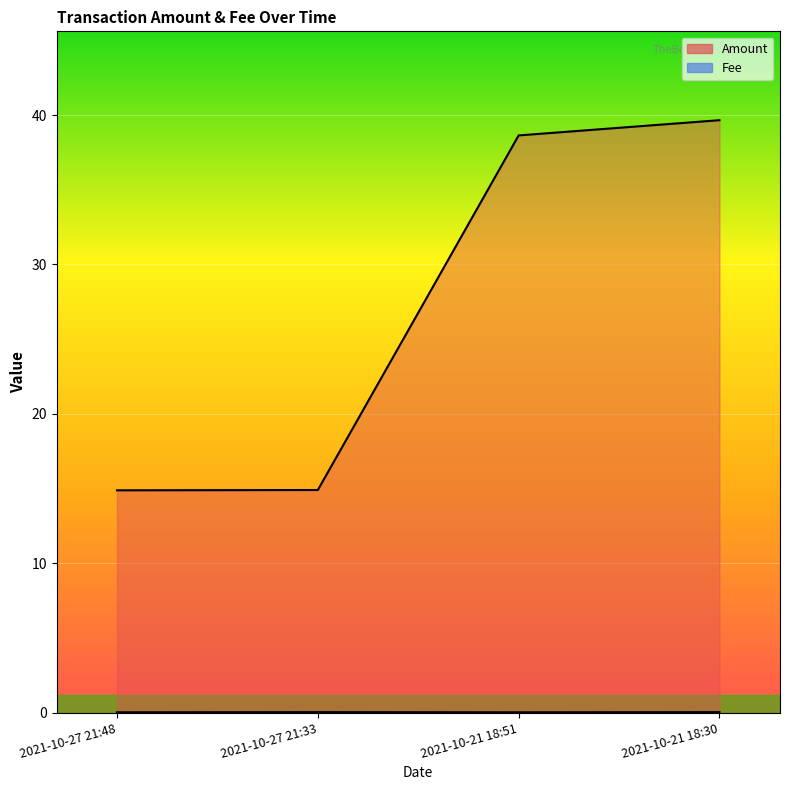

True or false: Fee and Amount intersect in this chart.

False